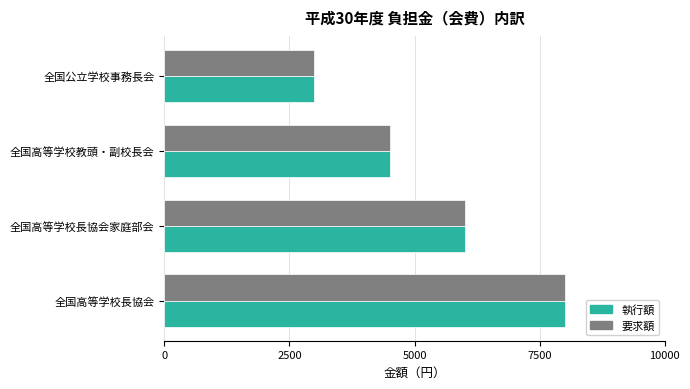

Where is 執行額 nearest to the value 5500?

全国高等学校長協会家庭部会